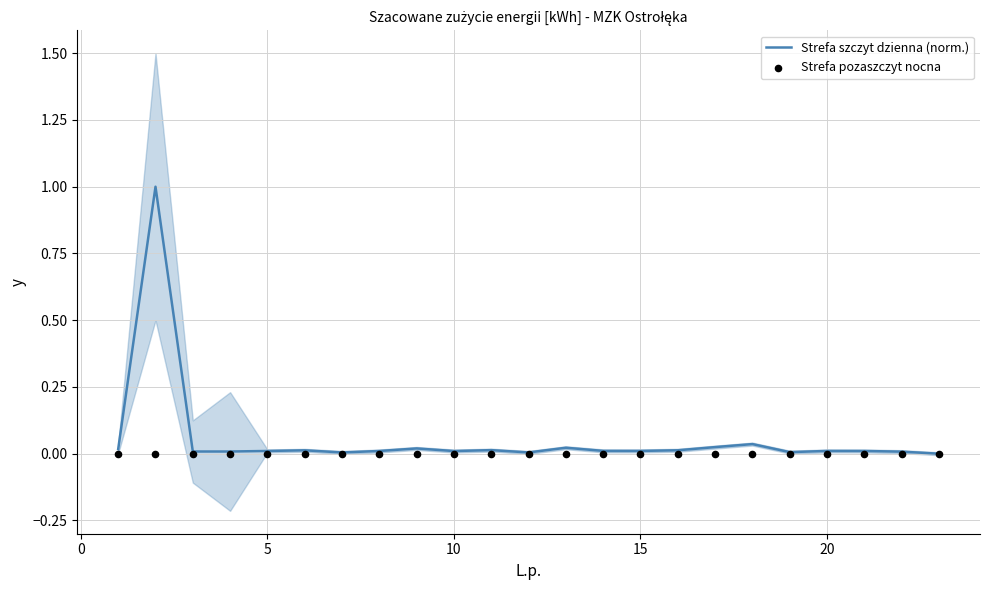

Which series has the largest total across all categories?

Strefa szczyt dzienna (norm.)